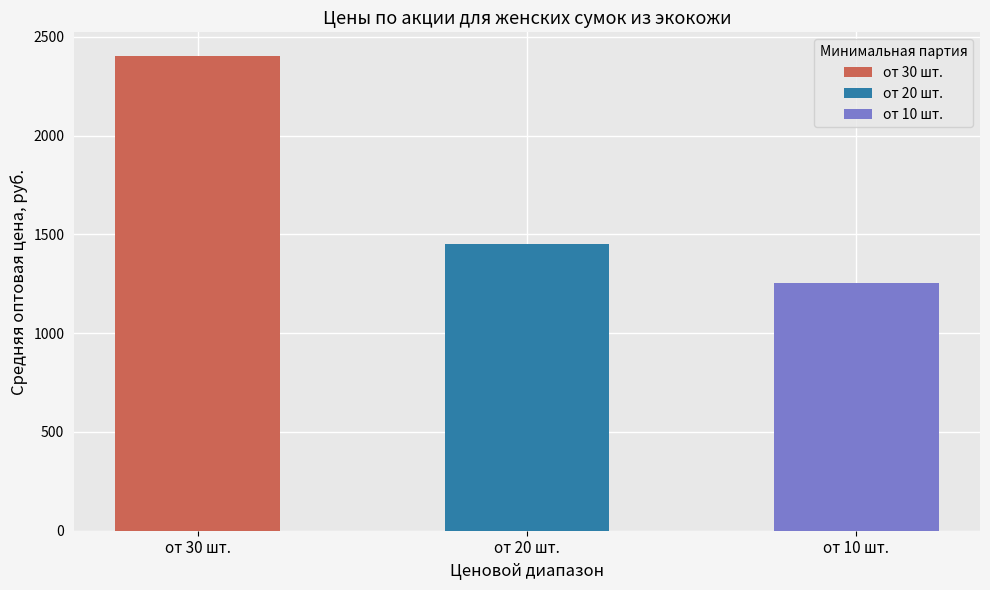

Count the number of categories in the chart.

3